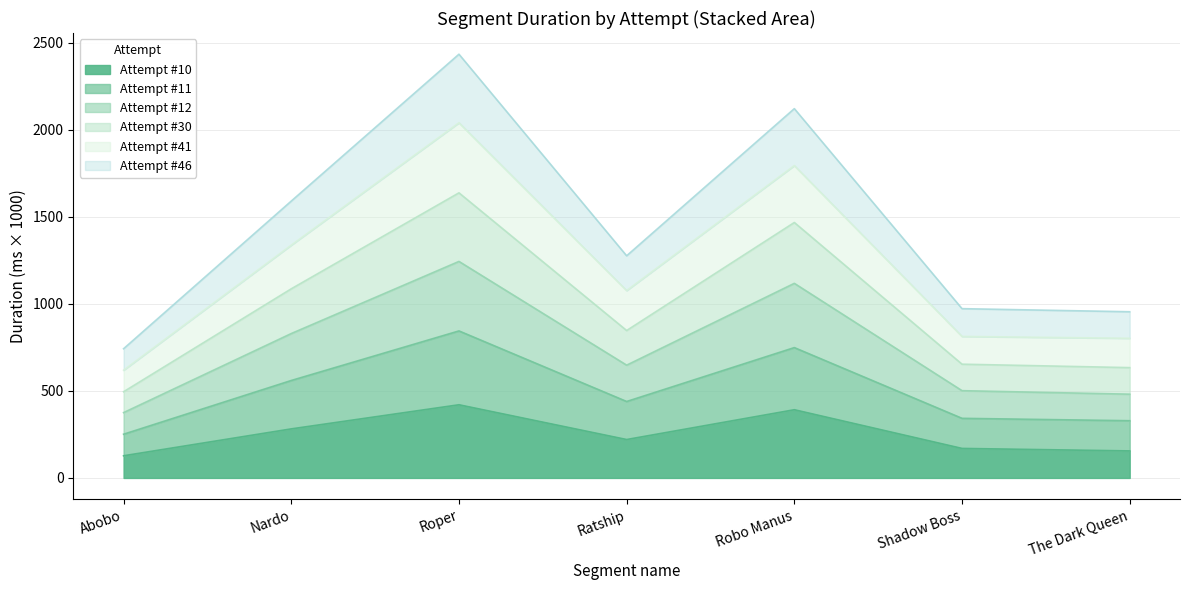

At which category does Attempt #12 reach its first local peak?

Roper